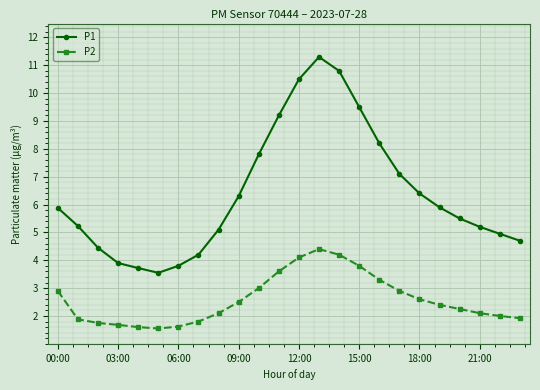

At how many categories does at least one series exceed 8?

6